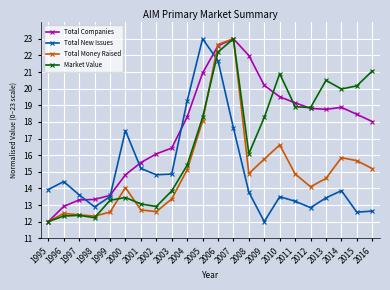

How many times do Total New Issues and Total Money Raised cross each other?

1